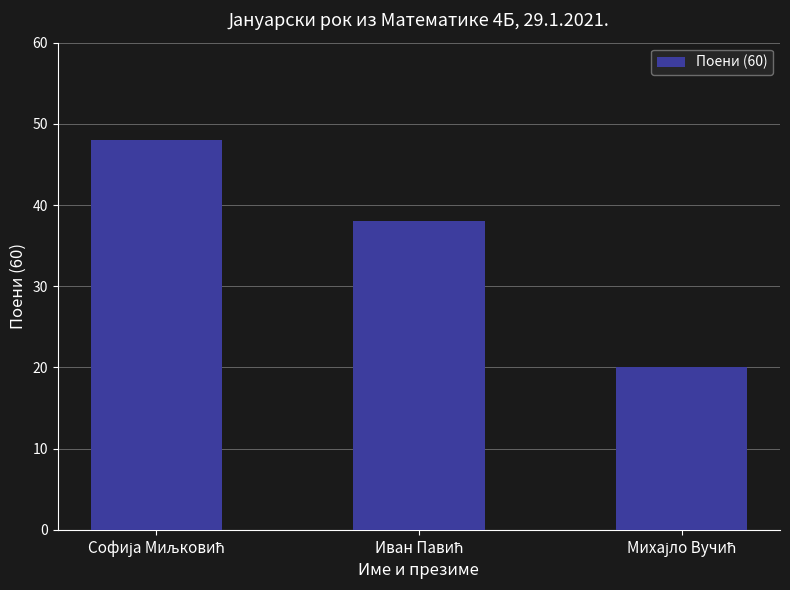

What is the difference between the maximum and second lowest values?

10